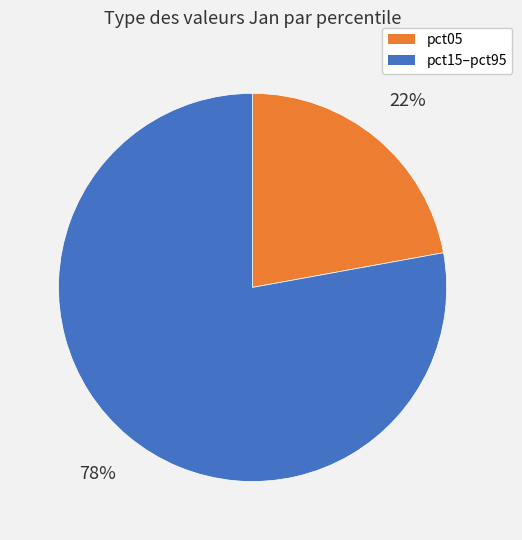

Is there a majority slice in this chart?

Yes